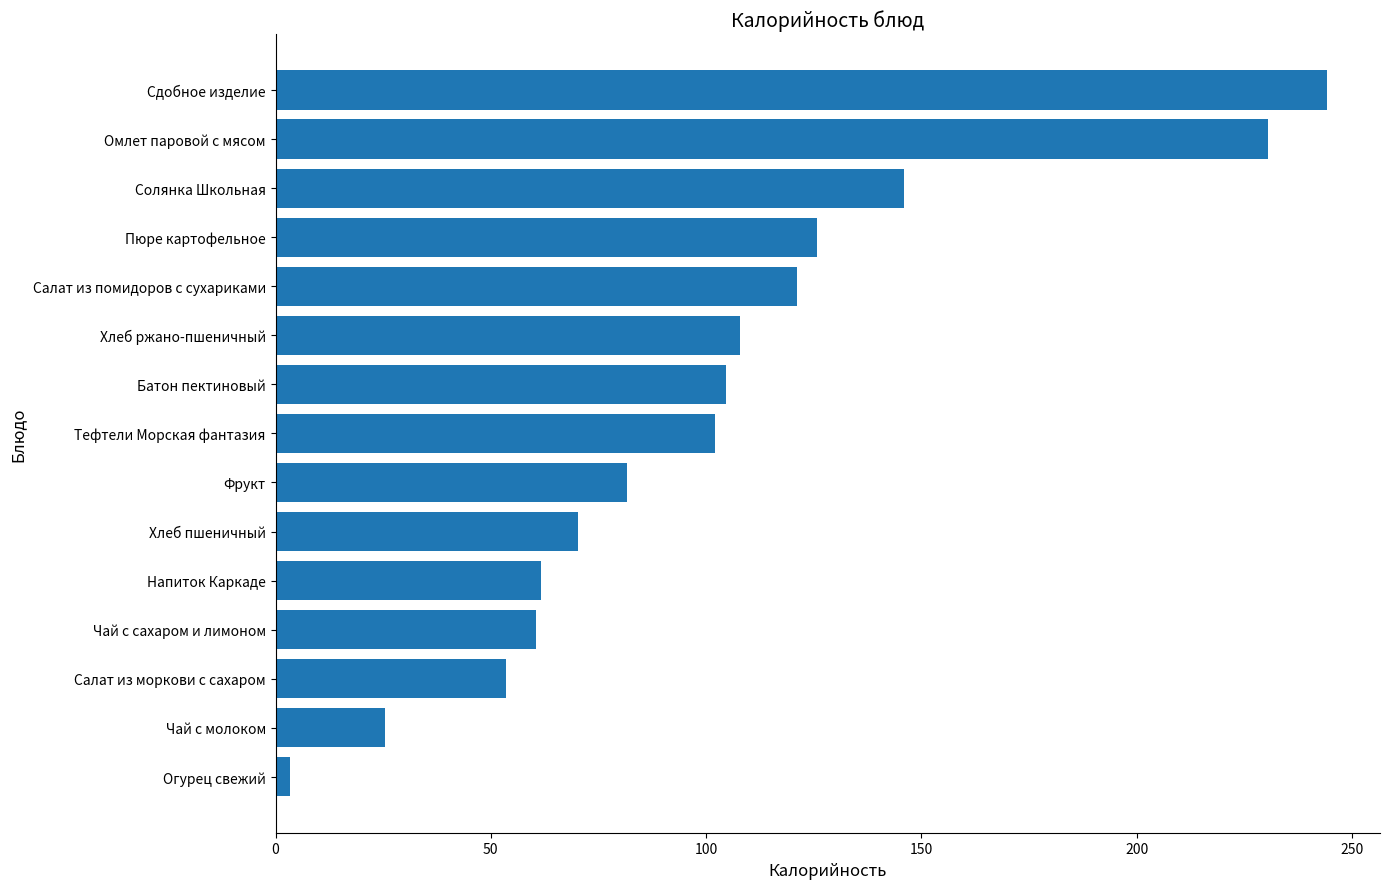

Reading bottom to top, extract all data points from this chart.

3.4	25.5	53.5	60.5	61.6	70.3	81.6	102.0	104.7	108.0	121.2	125.6	145.9	230.4	244.3